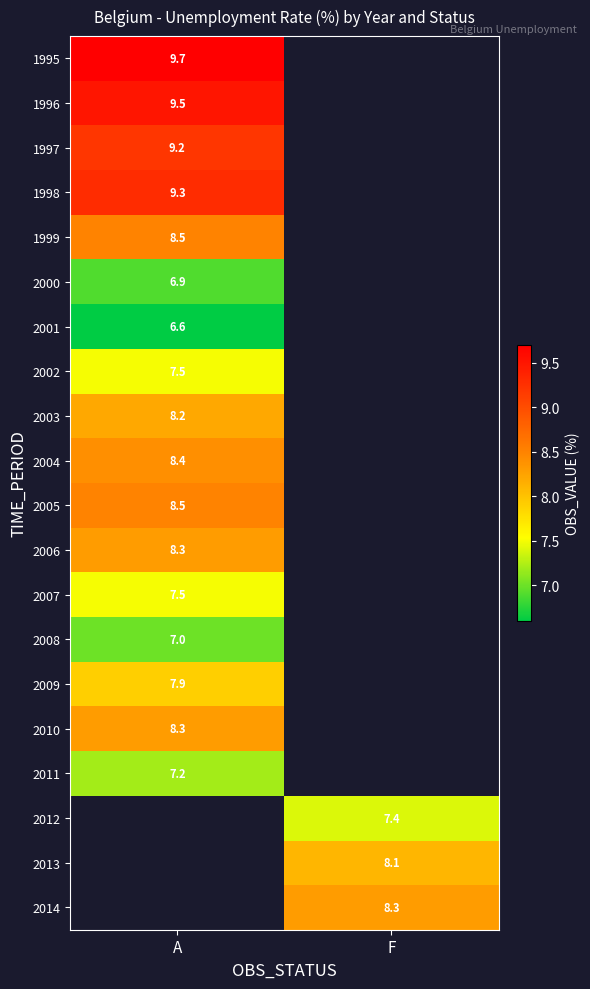

How many distinct data groups are displayed?

20